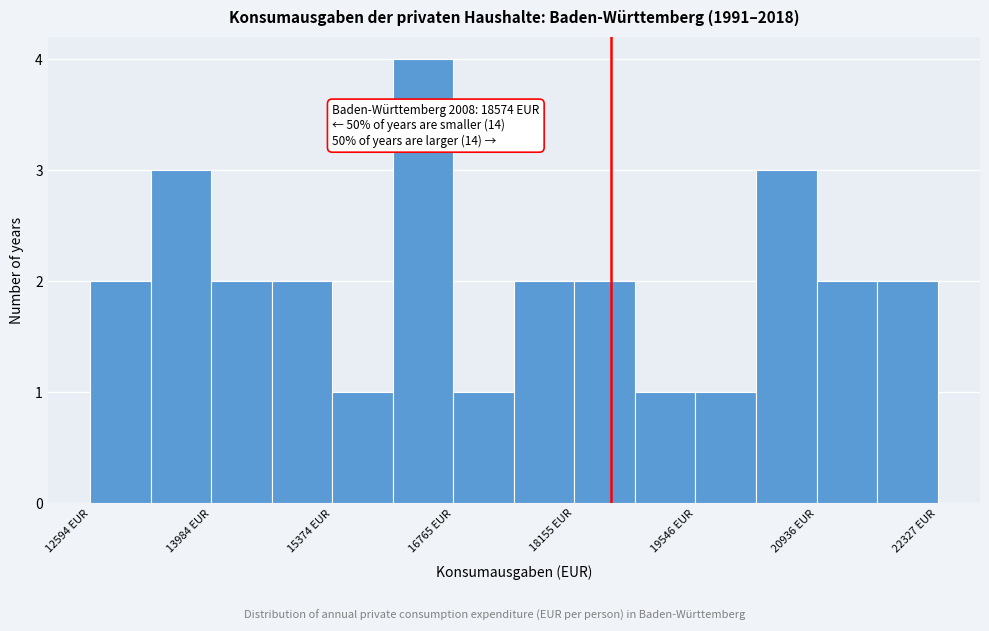

Read against the x-axis, roughly where is the centre of the tallest bar?

16400